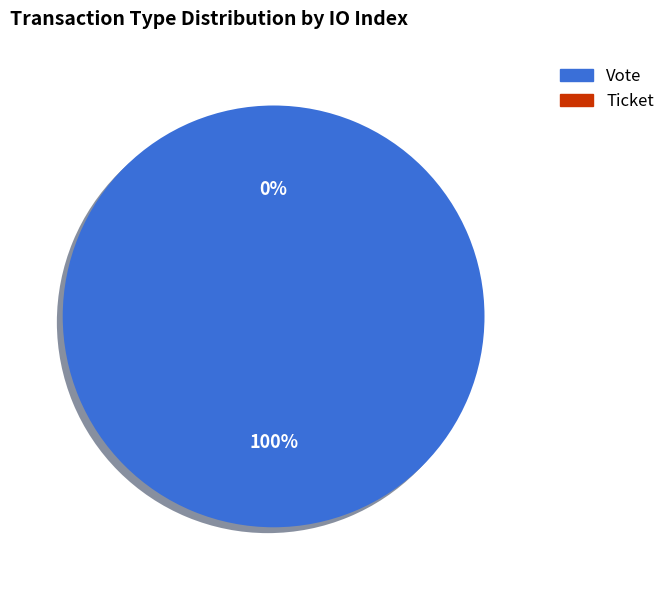

Is it true that Vote is 100% of the pie?

True